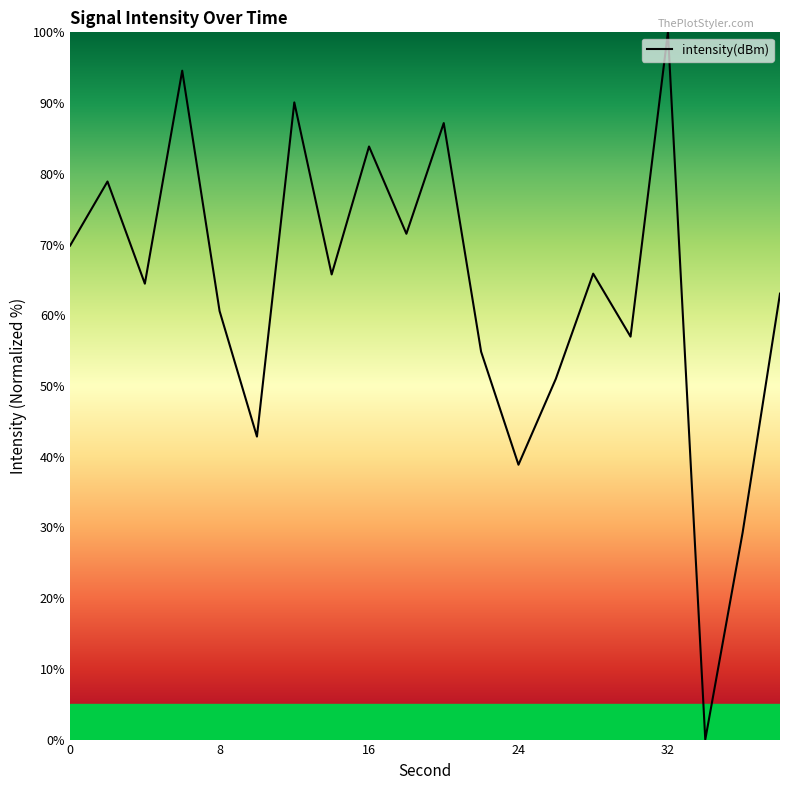

What is the greatest value displayed?

100.0